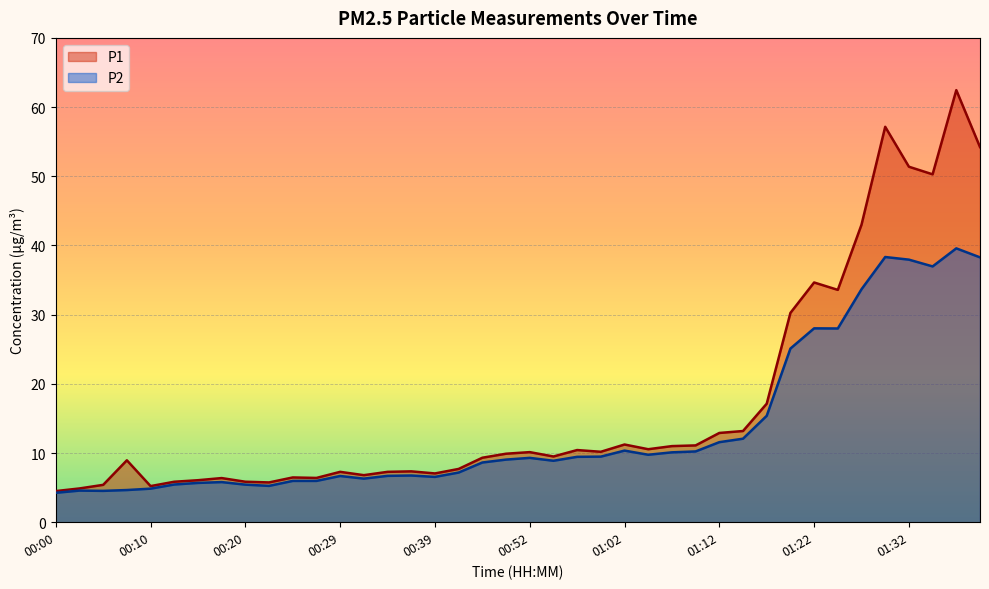

Which series has the largest total across all categories?

P1